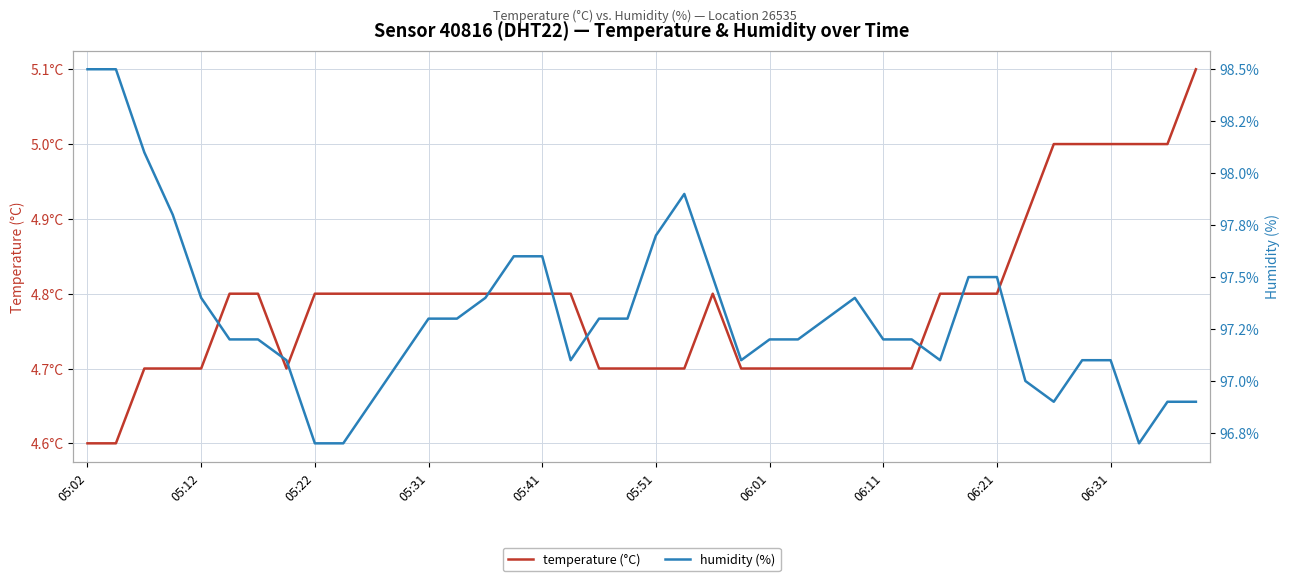

What are all the series names shown in the legend?

temperature, humidity